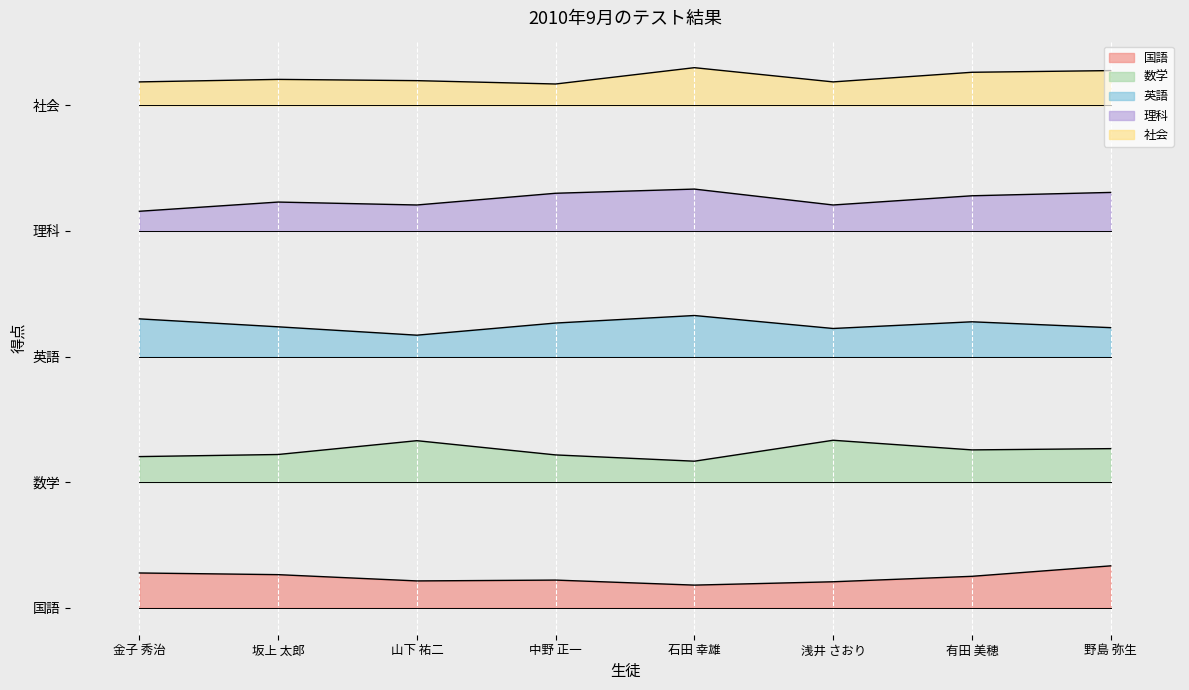

How many lines are shown in the chart?

5